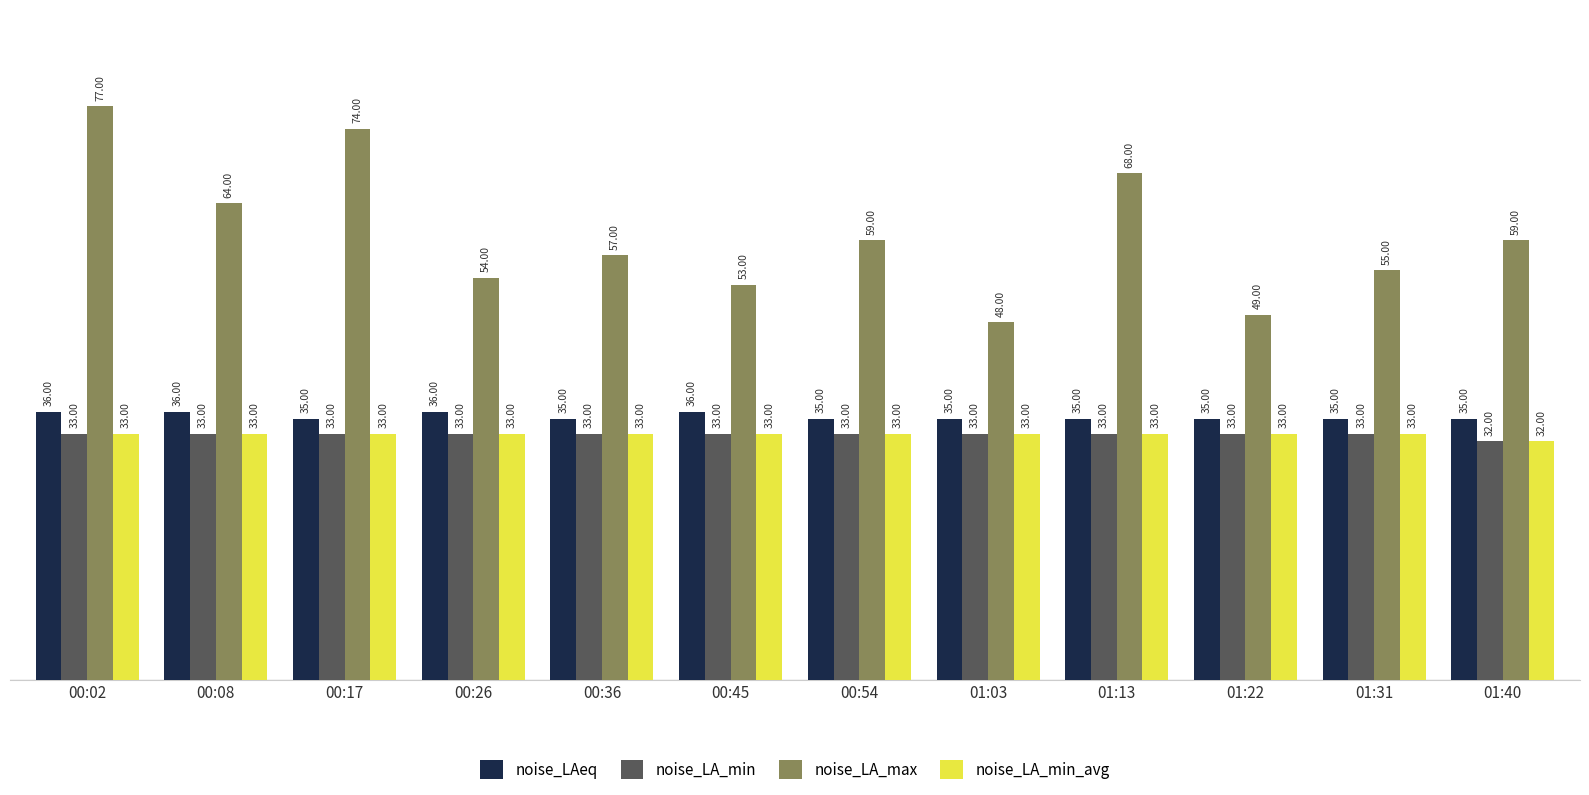

What is the total value across all series at 01:22?

150